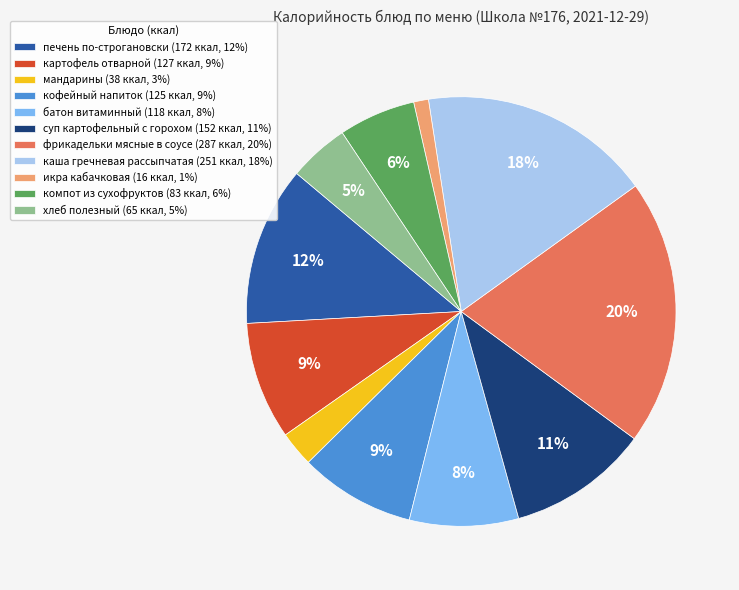

Is батон витаминный the majority of the pie?

No